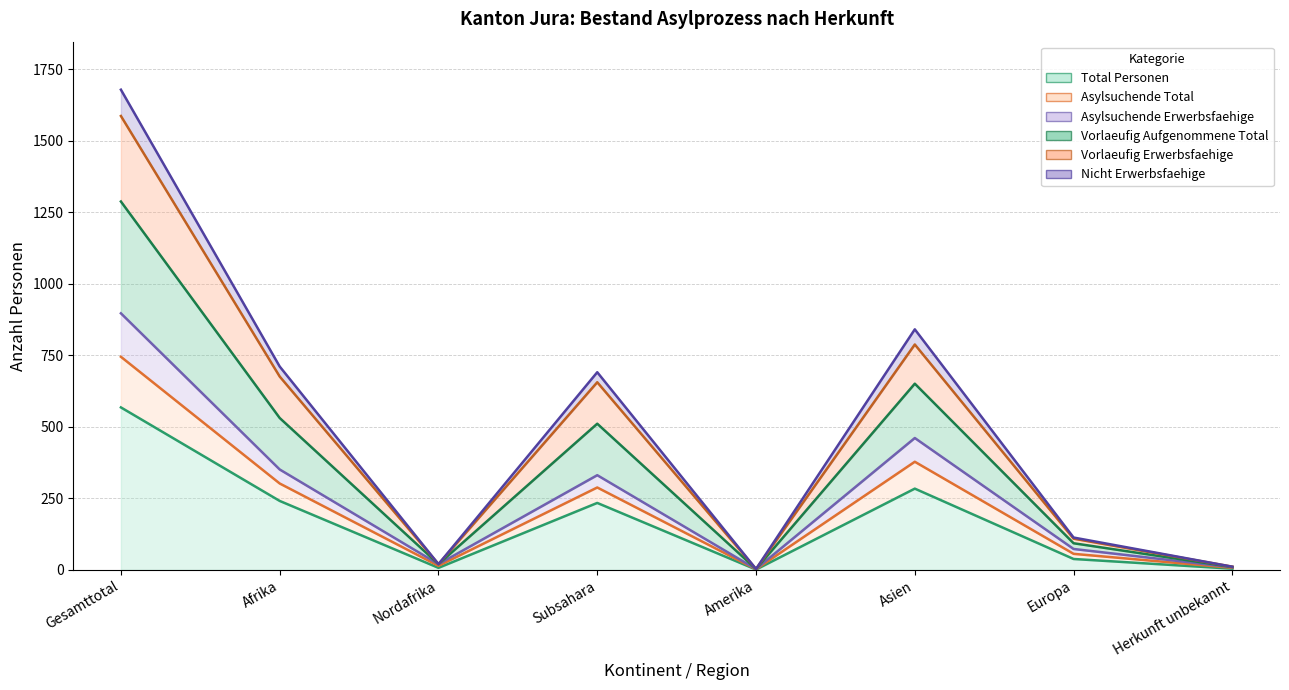

What is the value of the Vorlaeufig Erwerbsfaehige point at the 5th from the left?

3